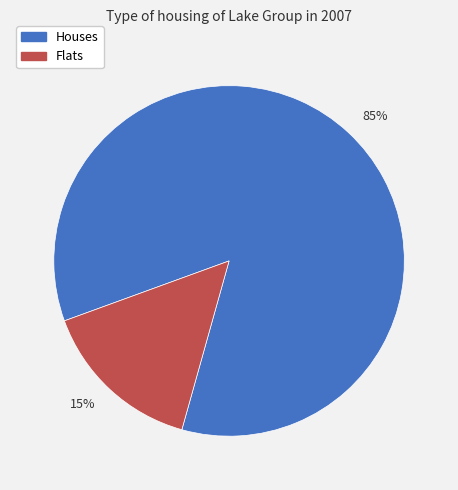

Does any single category account for the majority?

Yes